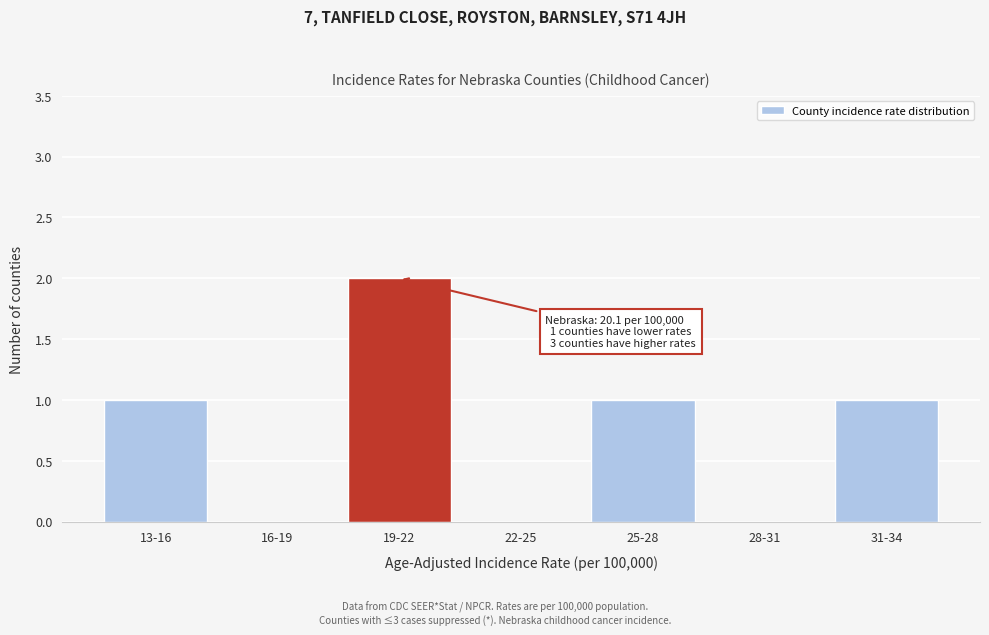

Reading right to left, list all the values displayed in this chart.

31-34=1	28-31=0	25-28=1	22-25=0	19-22=2	16-19=0	13-16=1